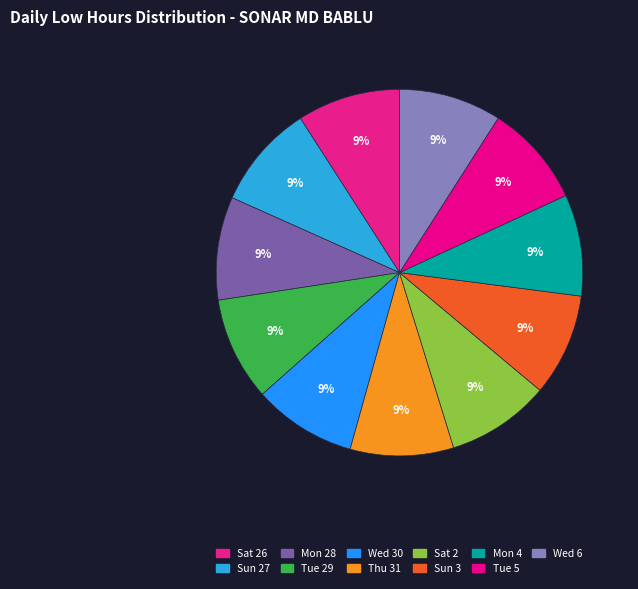

How many slices are in this pie chart?

11